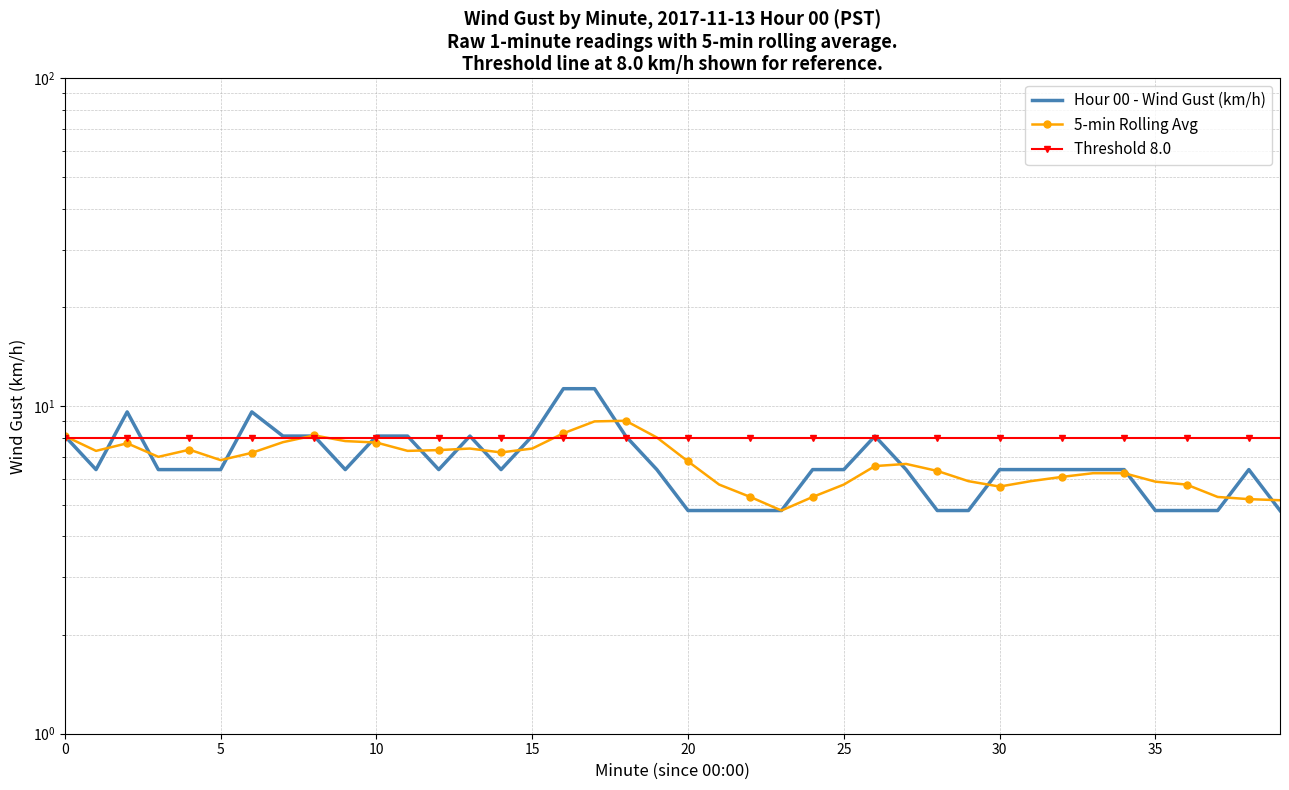

Which series has the widest spread of values?

Hour 00 - Wind Gust (km/h)